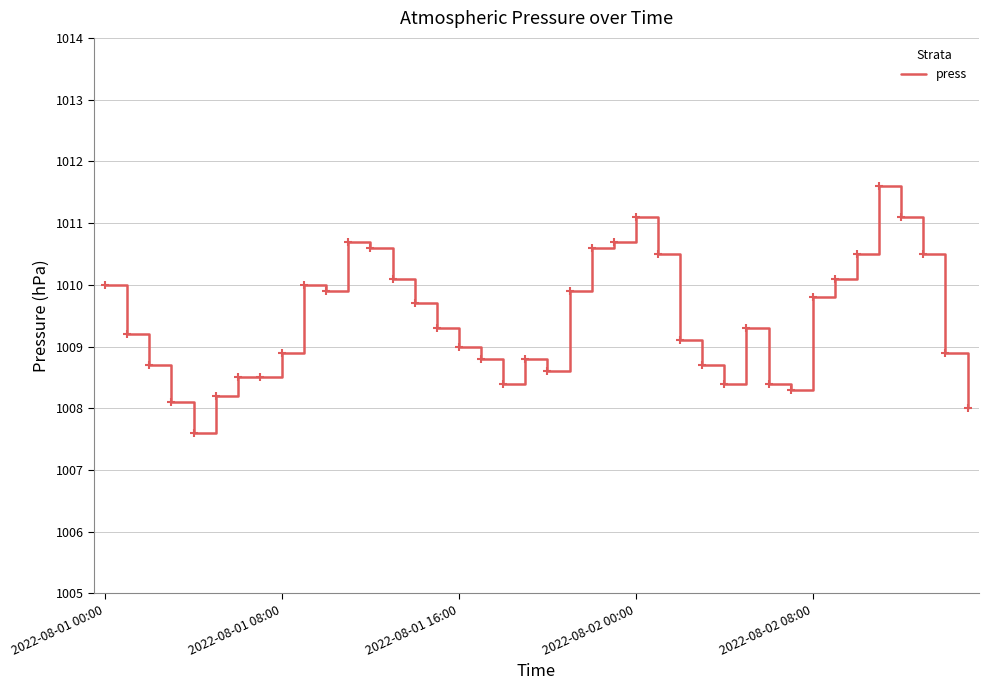

What is the difference between the maximum and minimum values?

4.0